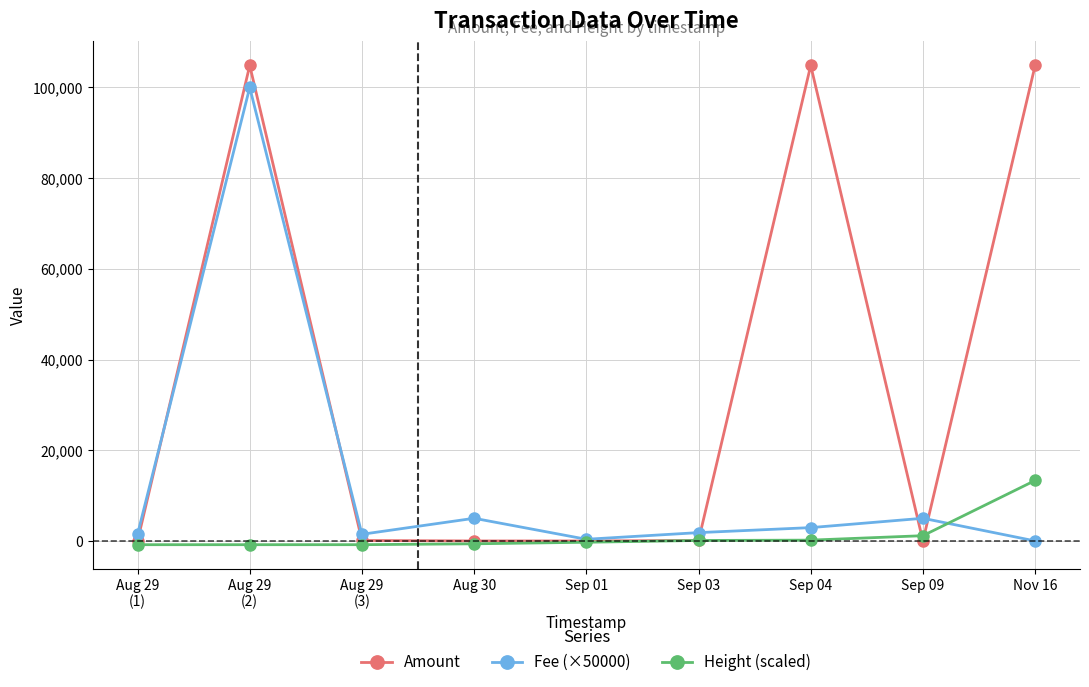

Count the number of categories in the chart.

9